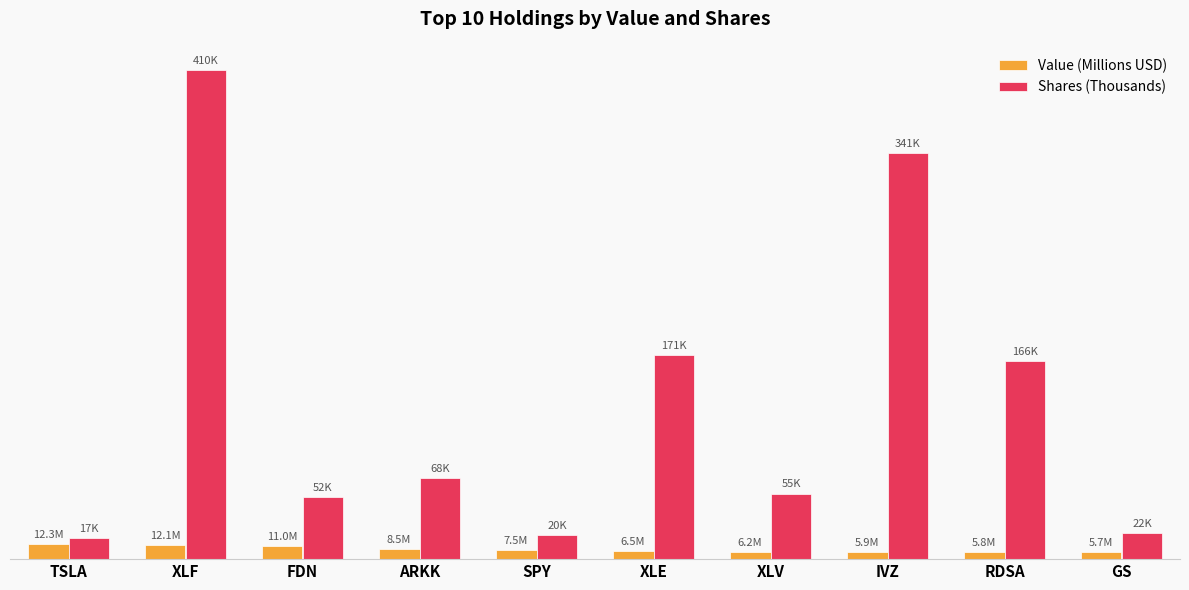

What are all the series names shown in the legend?

Value (Millions USD), Shares (Thousands)